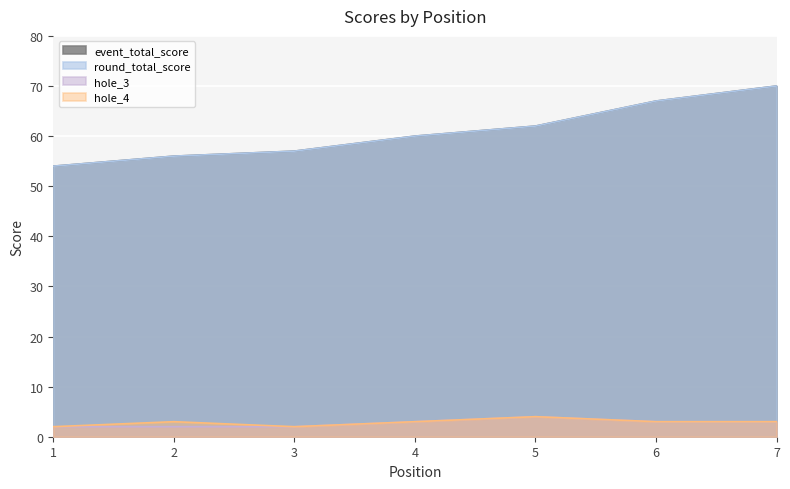

At how many categories does at least one series exceed 29?

7